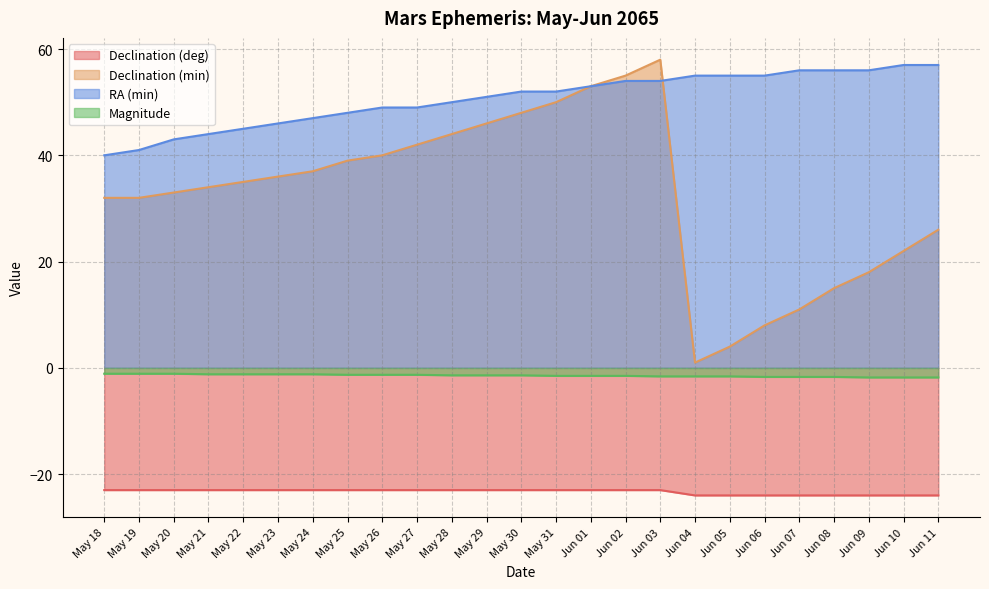

Between May 18 and Jun 09, which series saw the biggest shift?

RA (min)